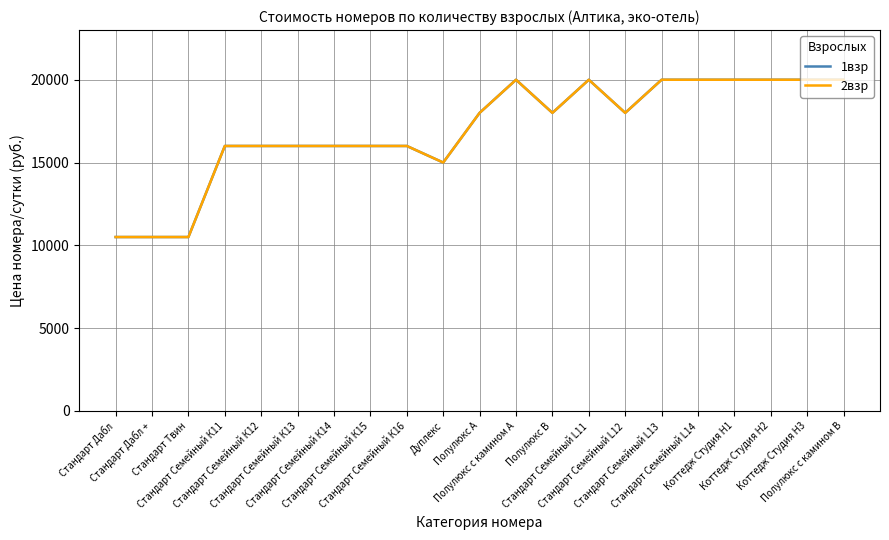

Is this an area chart (filled region under the line)?

No